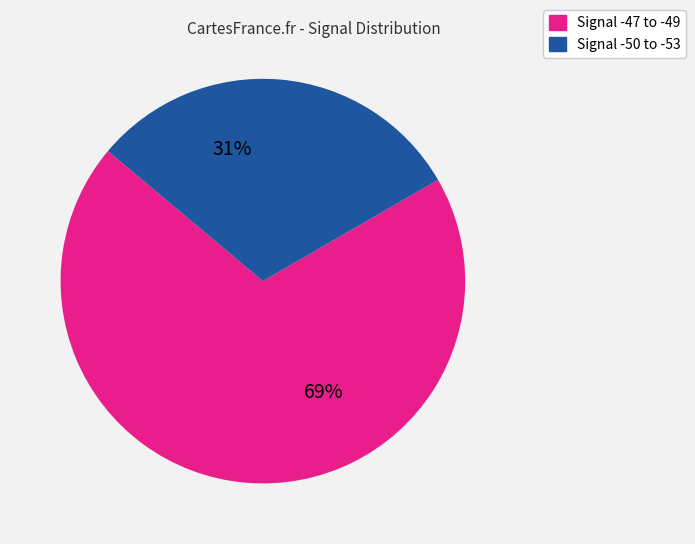

To the nearest percent, what is the average slice percentage?

50%